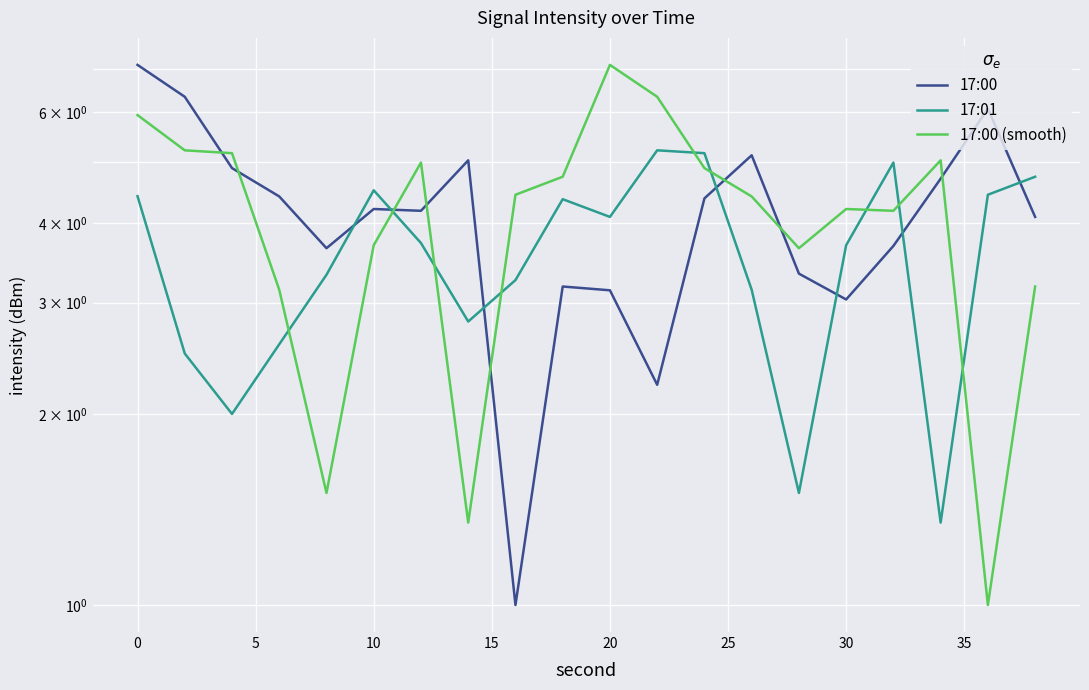

Reading left to right, what are all the values shown in this chart?

17:00: 7.1	6.3	4.9	4.4	3.7	4.2	4.2	5.0	1.0	3.2	3.1	2.2	4.4	5.1	3.3	3.0	3.7	4.7	6.1	4.1
17:01: 4.4	2.5	2.0	2.6	3.3	4.5	3.7	2.8	3.3	4.4	4.1	5.2	5.2	3.1	1.5	3.7	5.0	1.3	4.4	4.7
17:00 (smooth): 5.9	5.2	5.2	3.1	1.5	3.7	5.0	1.3	4.4	4.7	7.1	6.3	4.9	4.4	3.7	4.2	4.2	5.0	1.0	3.2